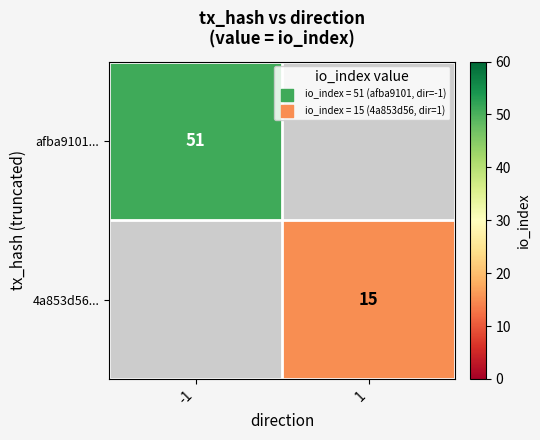

The afba9101... series shows 33 at -1. True or false?

False